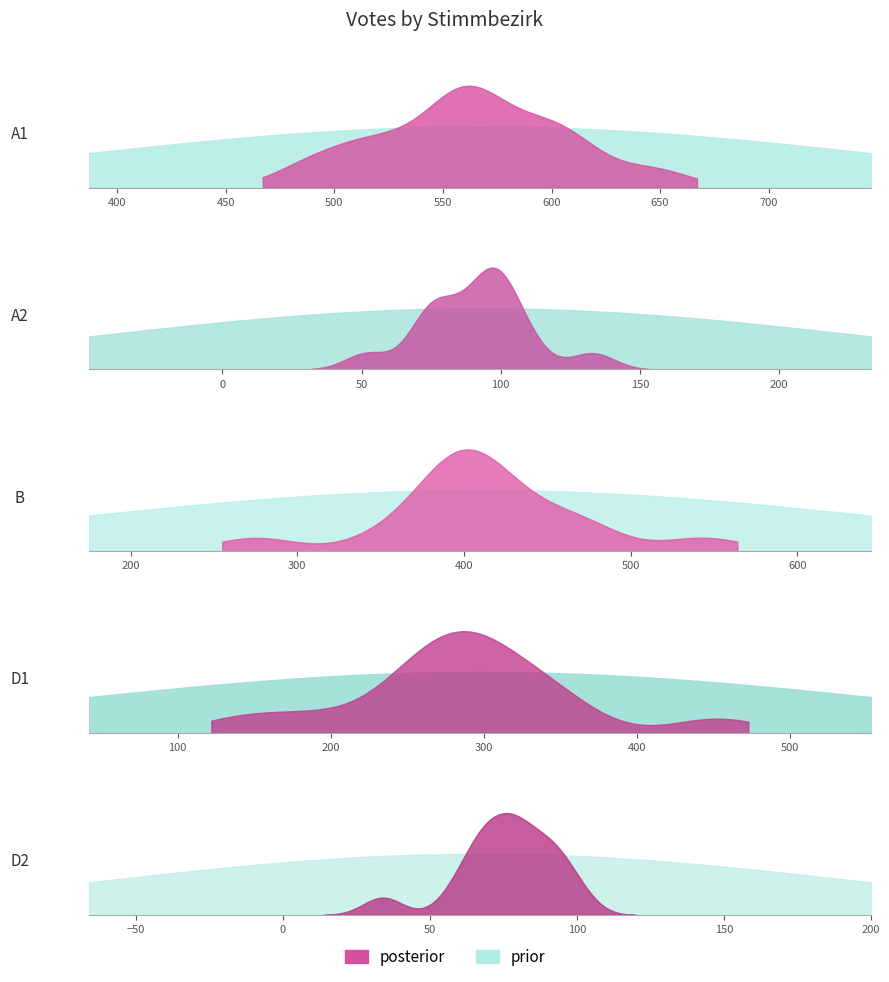

What is the average value of the D1 series?

287